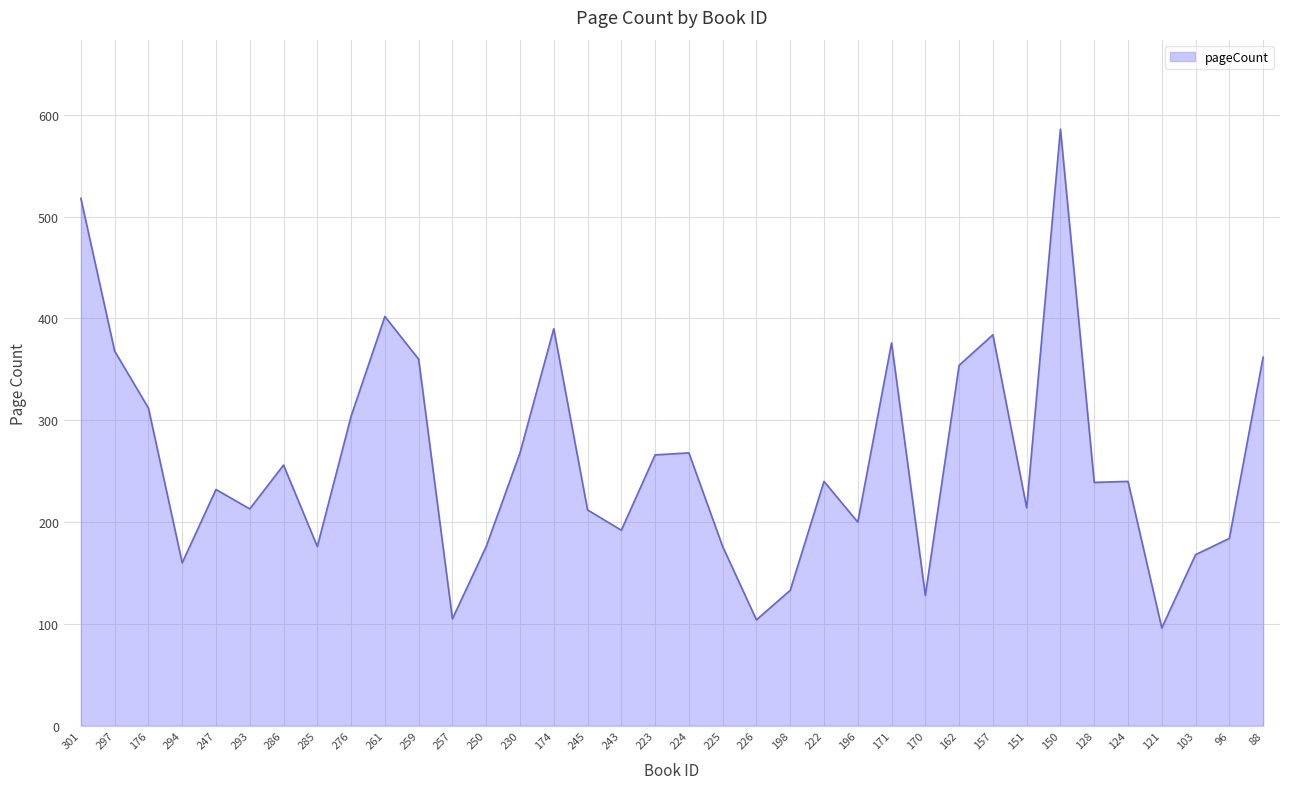

True or false: the data shows 507 at 276.

False